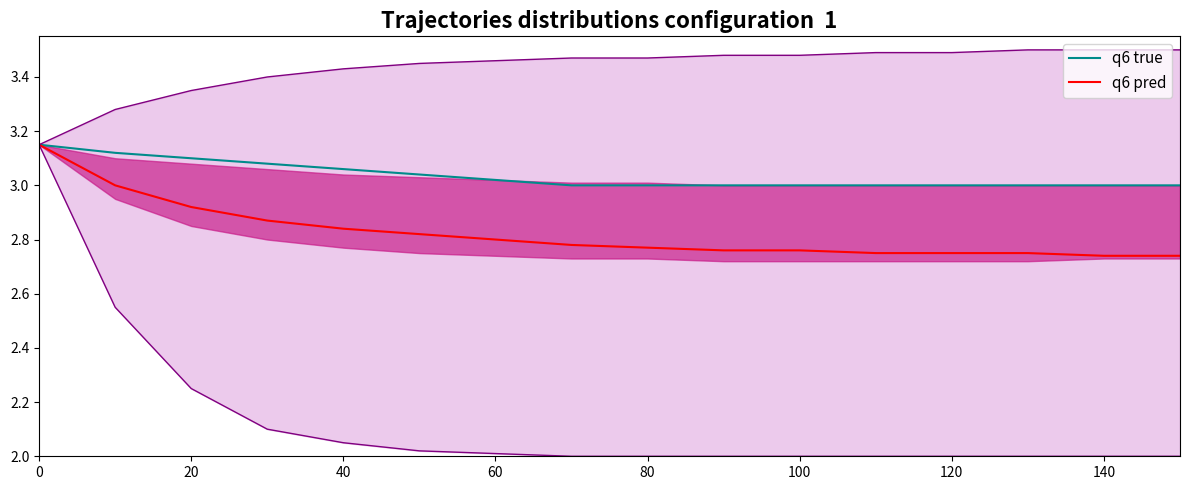

How many lines are shown in the chart?

2